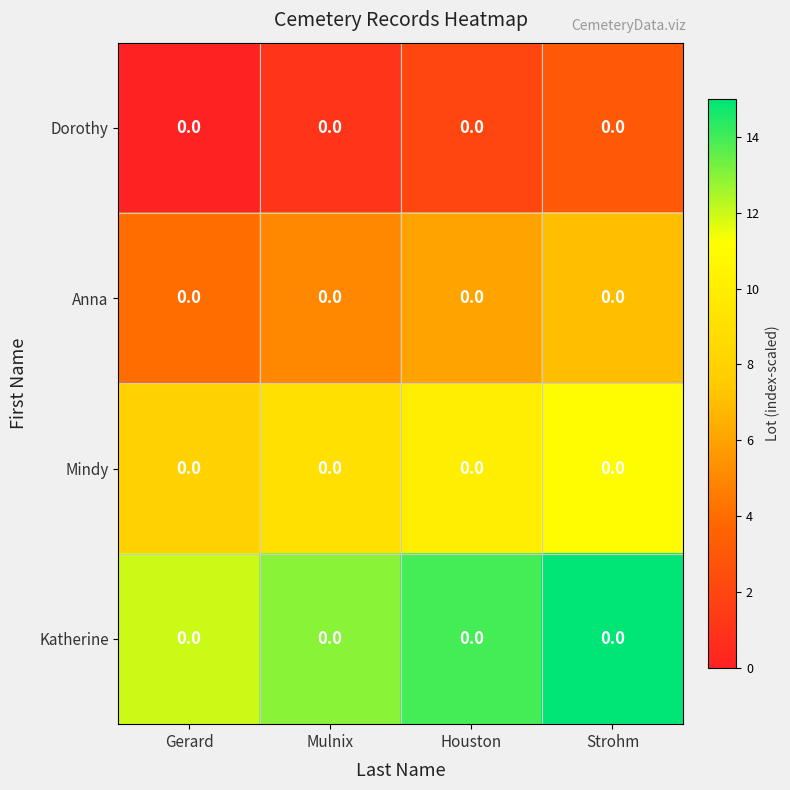

At how many categories does at least one series exceed 8?

4